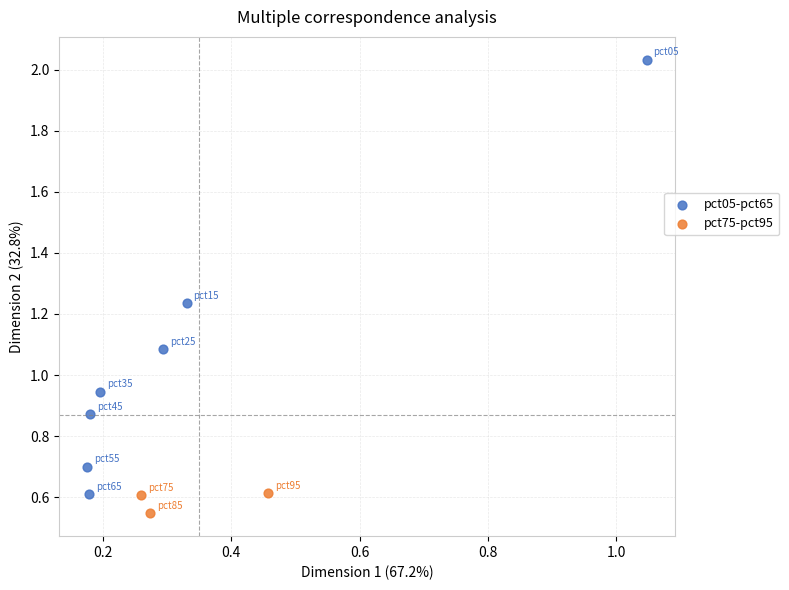

Which series reaches the maximum Y coordinate?

pct05-pct65